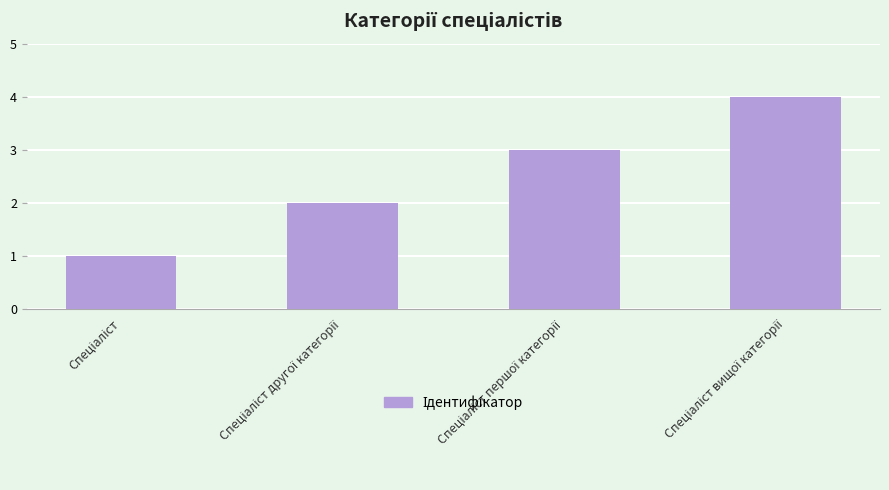

What is the greatest value displayed?

4